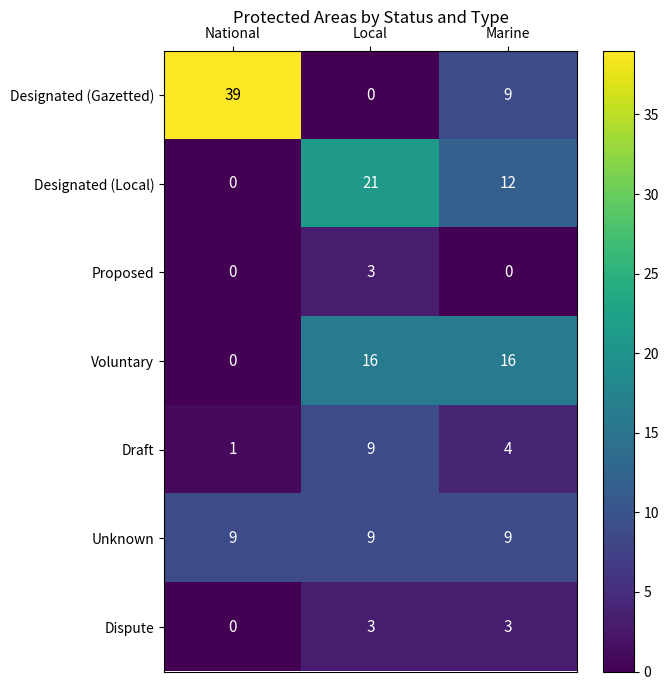

Count the number of data series in this chart.

7